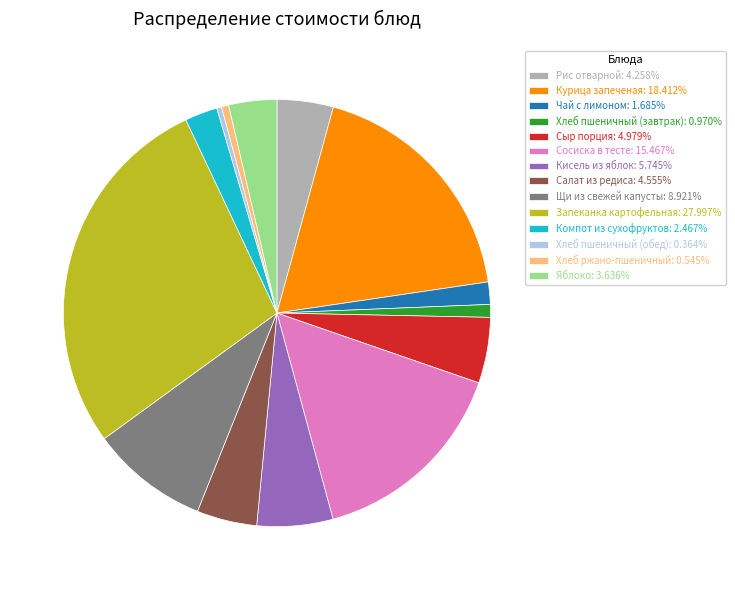

Approximately how many times larger is the value at Щи из свежей капусты: 8.921% compared to Компот из сухофруктов: 2.467%?

3.6